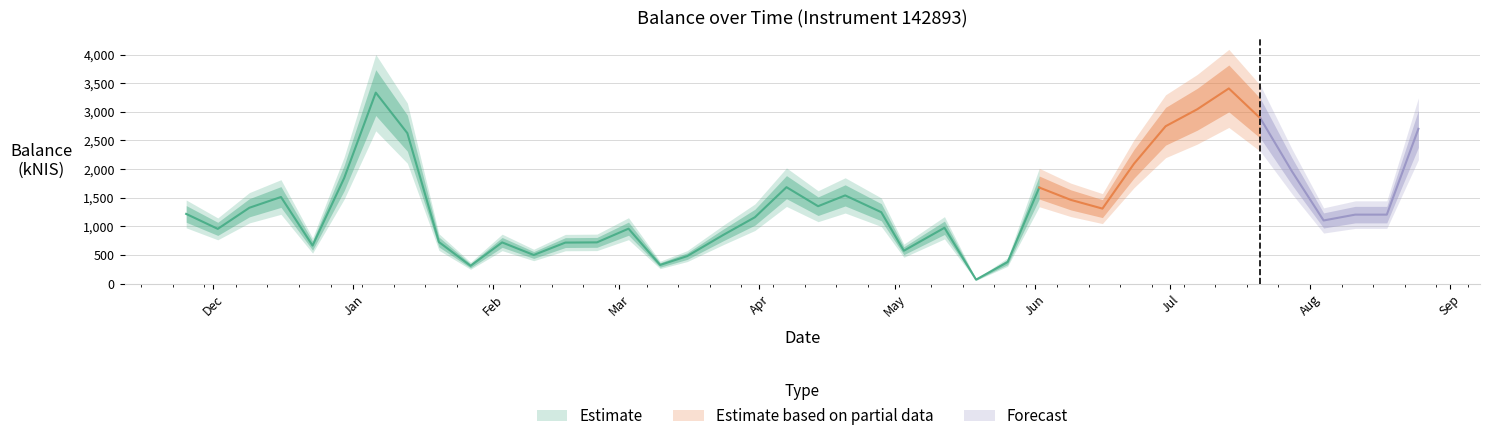

Reading right to left, transcribe all the data shown in this chart.

2703.1	1203.5	1203.6	1101.6	1958.2	2885.0	3408.5	3044.3	2748.2	2093.8	1309.0	1461.2	1677.0	375.8	67.4	973.9	573.1	1245.9	1539.7	1350.8	1683.2	1158.0	849.3	478.7	324.5	958.1	718.9	715.2	498.5	718.4	309.8	724.3	2627.0	3335.4	1842.2	663.1	1511.7	1323.9	954.9	1216.1